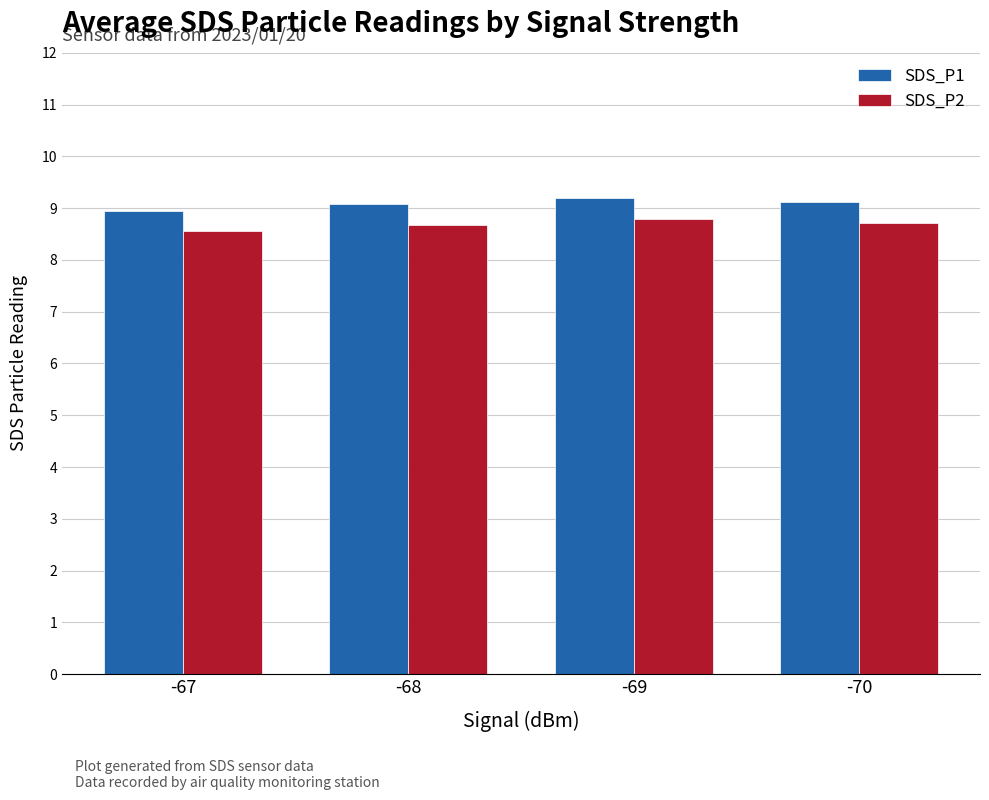

How many data points does each series have?

4